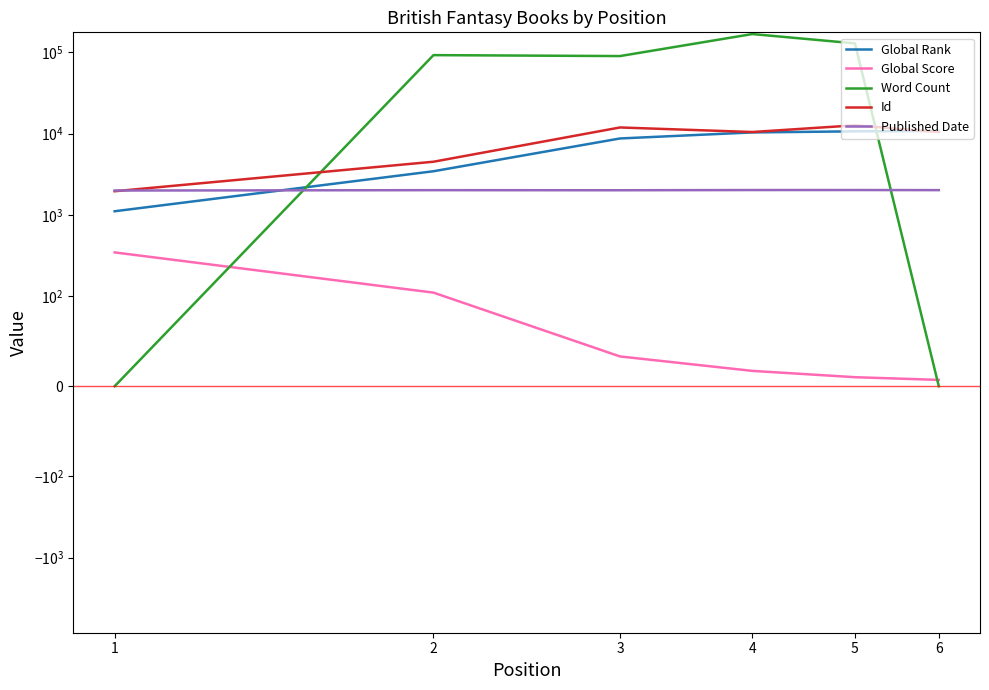

At 5, list the series in order from largest to smallest.

Word Count, Id, Global Rank, Published Date, Global Score